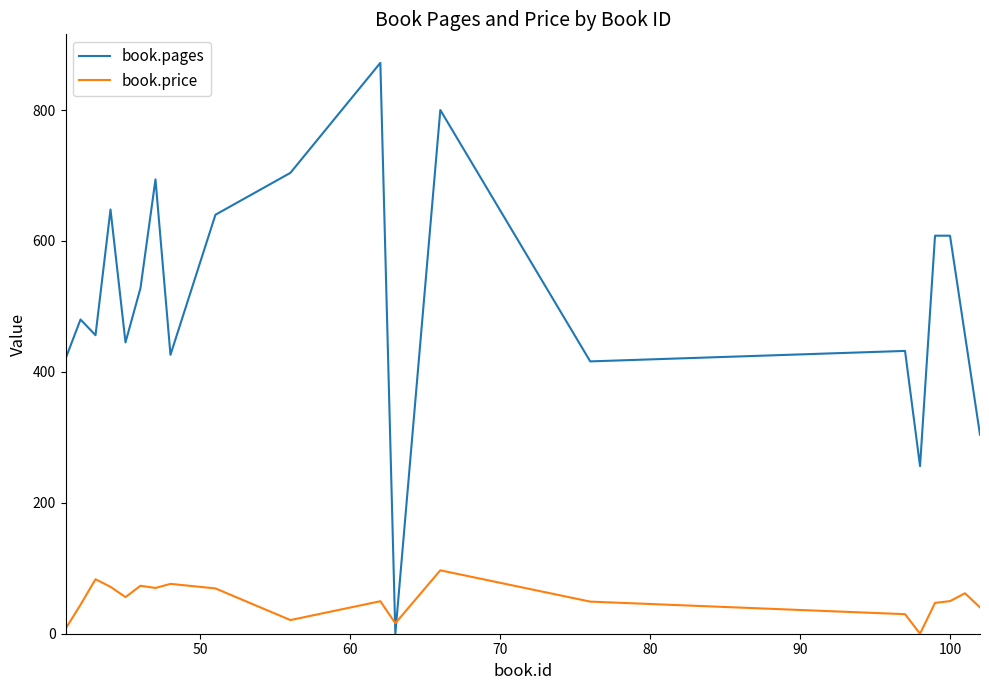

At how many categories does at least one series exceed 406?

17